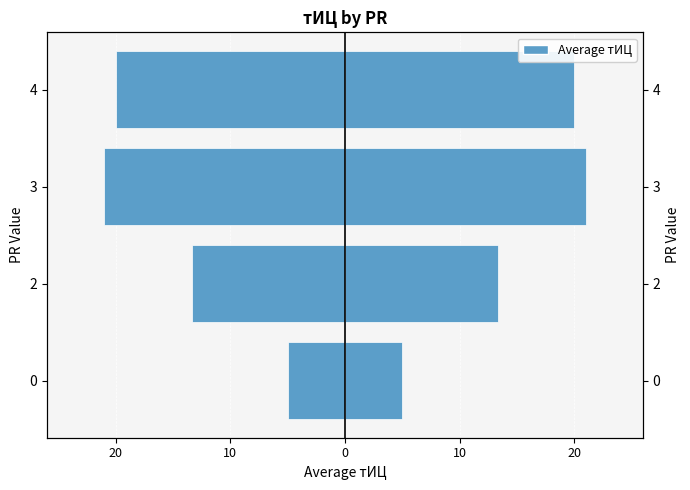

Does the chart contain stacked bars?

No